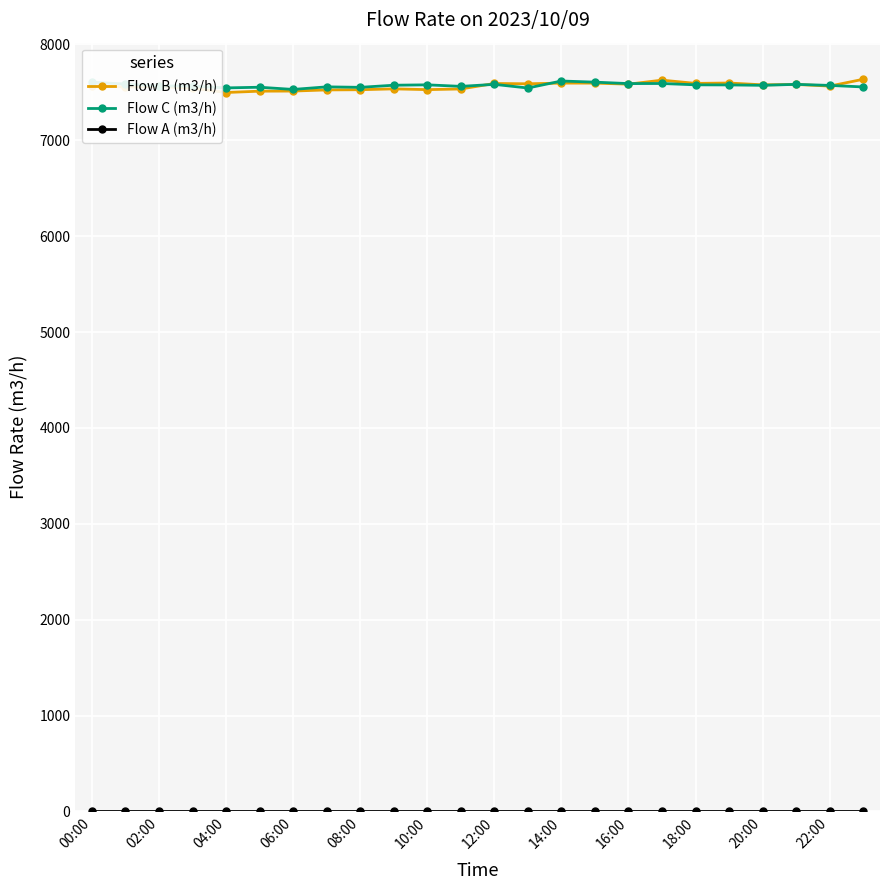

At how many categories does at least one series exceed 595?

24